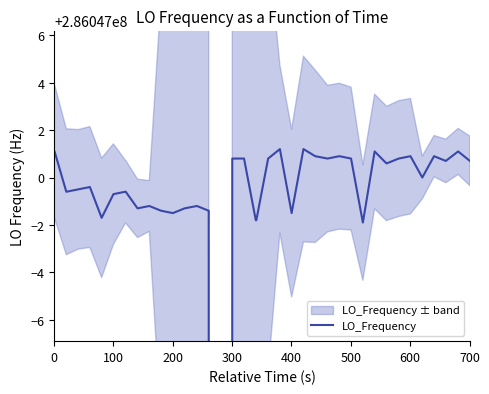

Reading left to right, what are all the values shown in this chart?

286047001.1	286047001.1	286046999.4	286046999.5	286046999.6	286046998.3	286046999.3	286046999.4	286046999.4	286046998.7	286046998.8	286046998.6	286046998.5	286046998.7	286046998.8	286046998.6	286042314.0	286047000.8	286047000.8	286046998.2	286046998.2	286047000.8	286047001.2	286046998.5	286047001.2	286047000.9	286047000.8	286047000.9	286047000.8	286046998.1	286047001.1	286047000.6	286047000.6	286047000.8	286047000.9	286047000.0	286047000.9	286047000.7	286047001.1	286047000.7